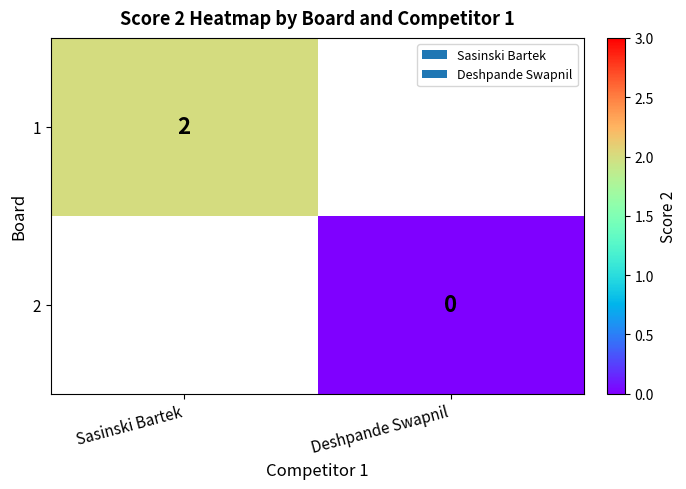

The value of 1 at Sasinski Bartek is 2. True or false?

True